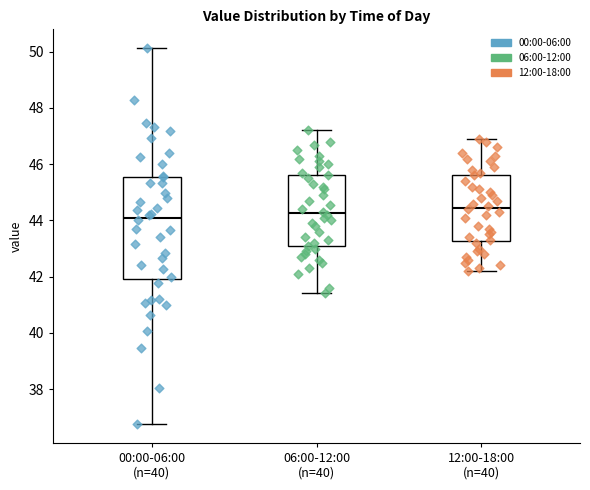

Where is the lower edge of the box for 12:00-18:00 (n=40) on the y-axis? The values are not printed on the chart, so give them approximately, as read against the axis.

43.2